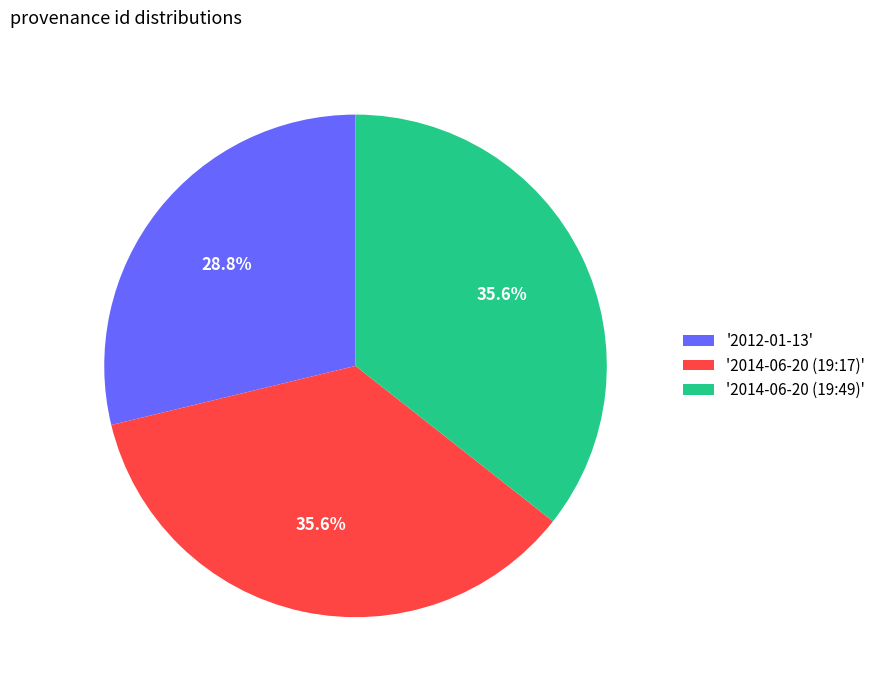

Is there any slice that represents more than half of the pie?

No